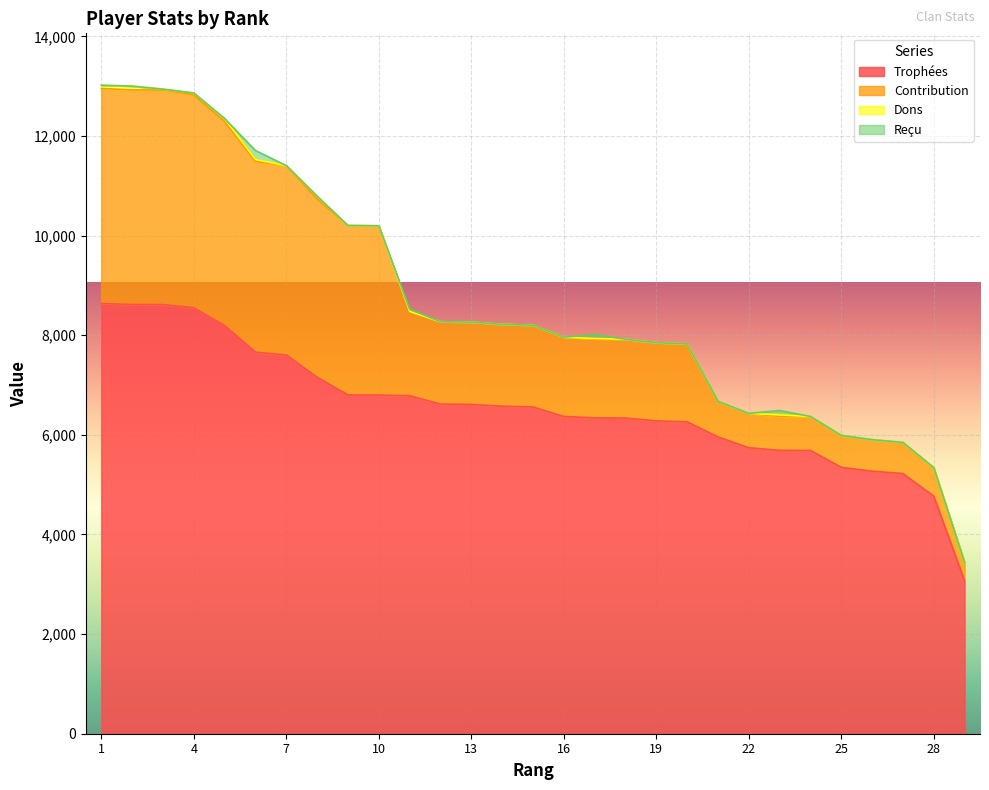

True or false: Dons and Contribution intersect in this chart.

False